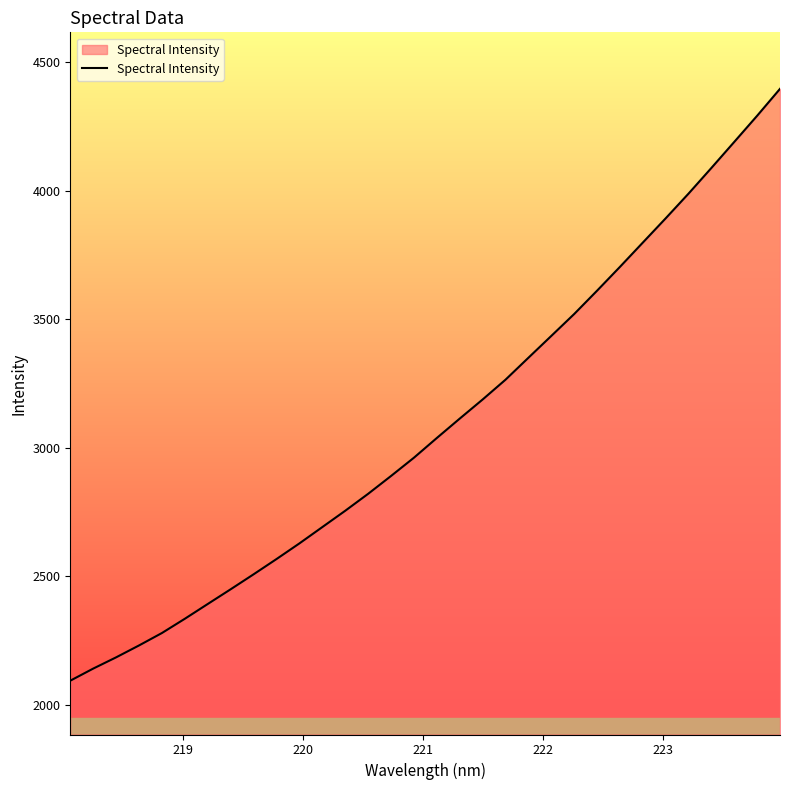

What is the minimum value shown in the chart?

2093.8